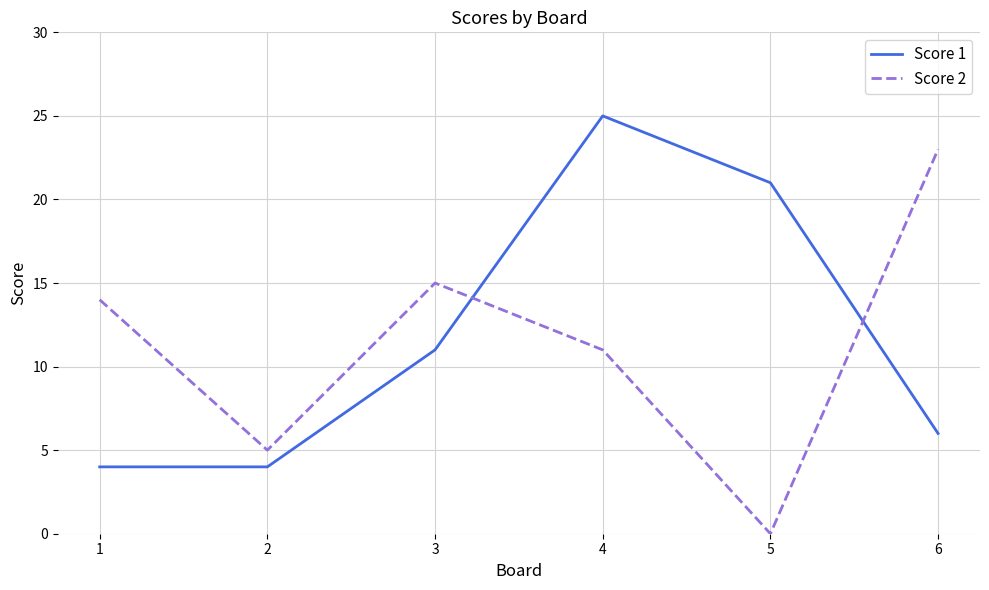

What is the sum of the Score 2 values at 5 and 6?

23